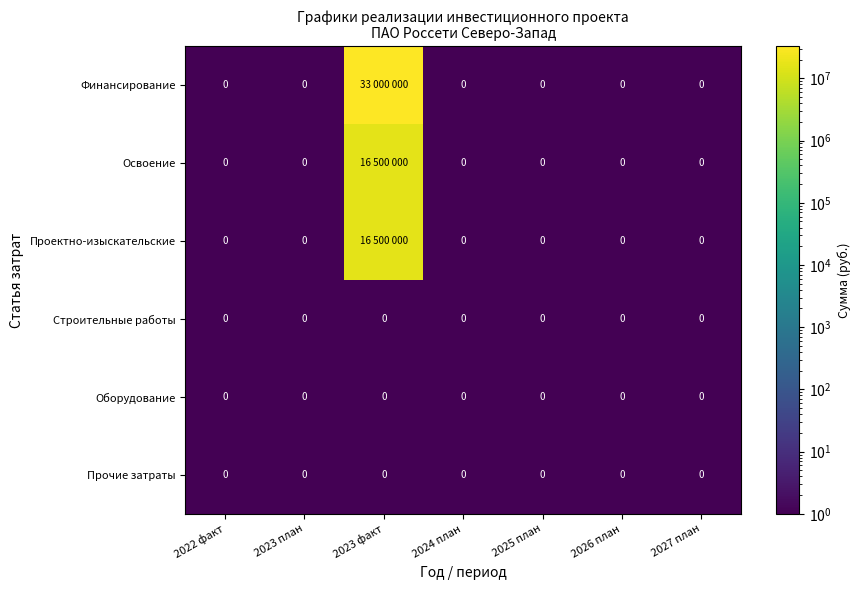

What is the maximum value shown in the chart?

33000000.0